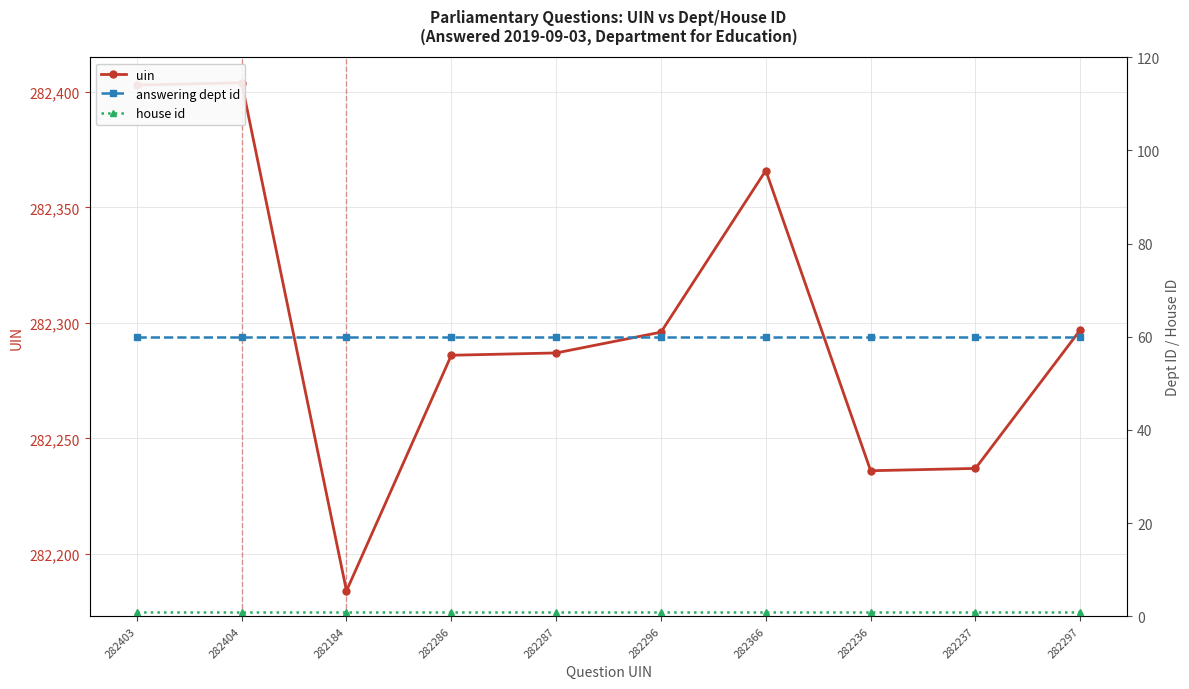

Is it true that uin equals 474648 at 282297?

False